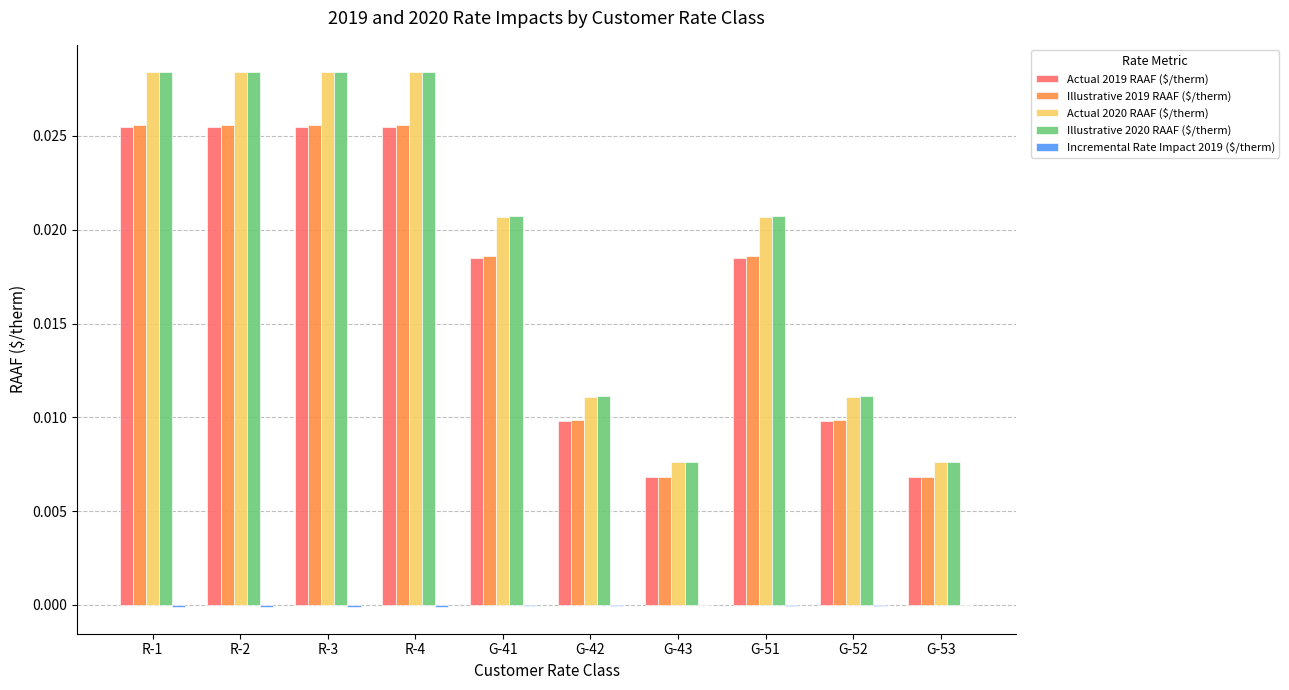

How many groups of bars are there?

10